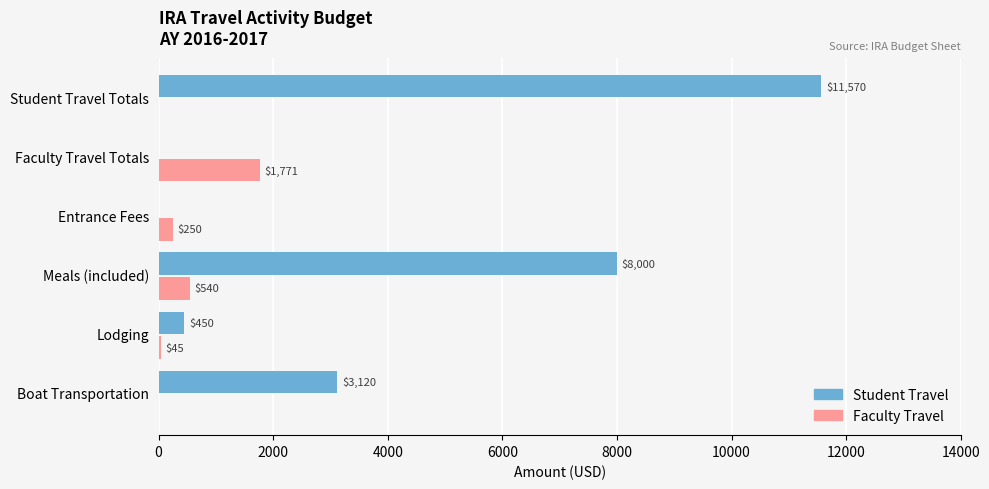

Between Meals (included) and Faculty Travel Totals, which series saw the biggest shift?

Student Travel